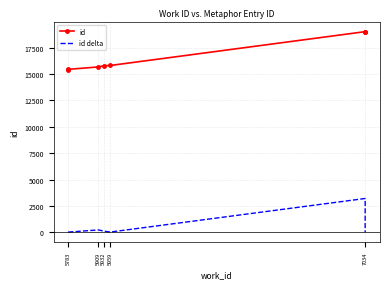

What is the average value of the id series?

16602